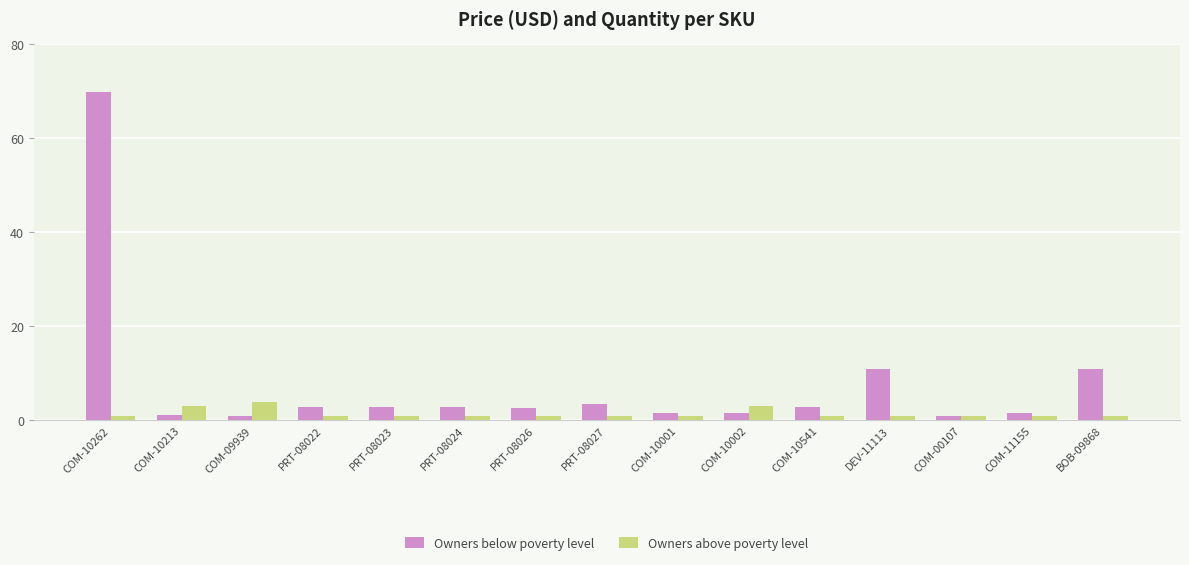

True or false: Owners below poverty level has a value of 3.5 at PRT-08027.

True